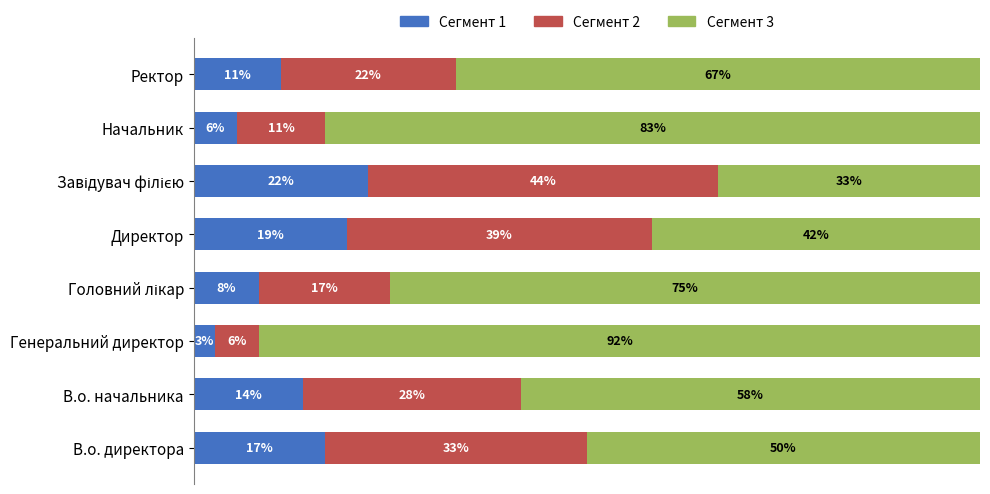

What are all the series names shown in the legend?

Сегмент 1, Сегмент 2, Сегмент 3